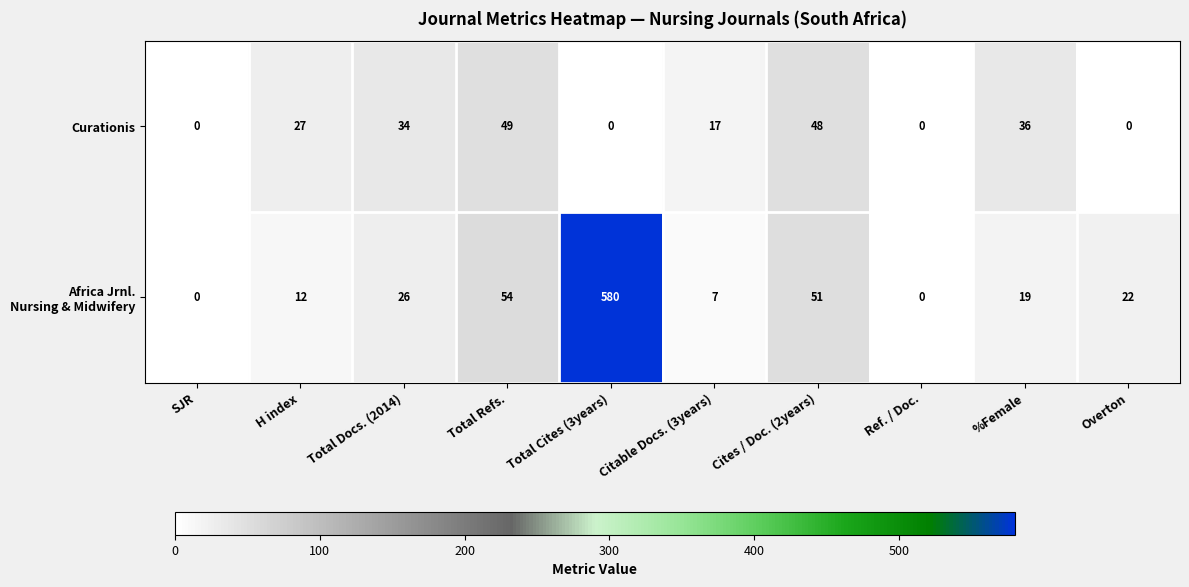

Count the number of data series in this chart.

2